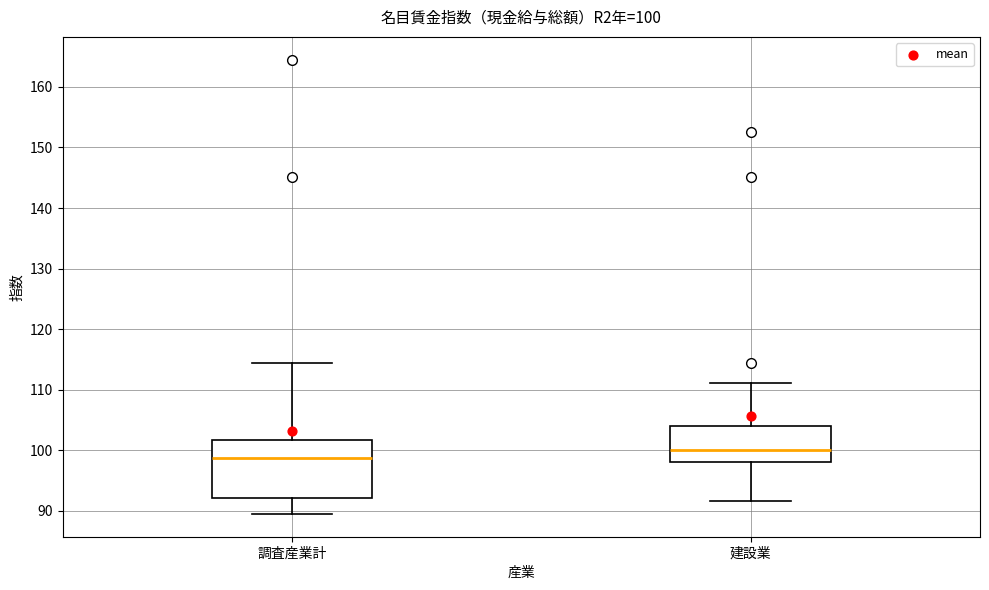

Comparing the boxes themselves (not the whiskers), which one is the tallest?

調査産業計